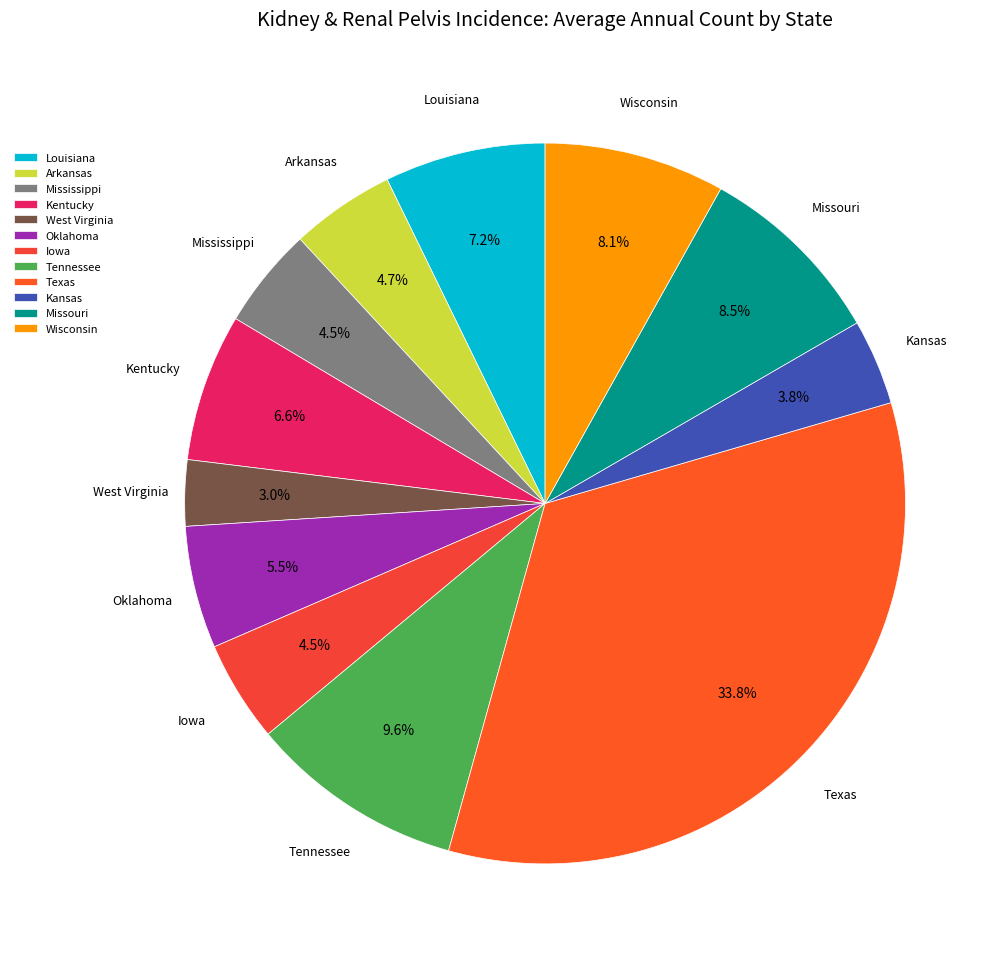

Count the number of slices in the pie.

12